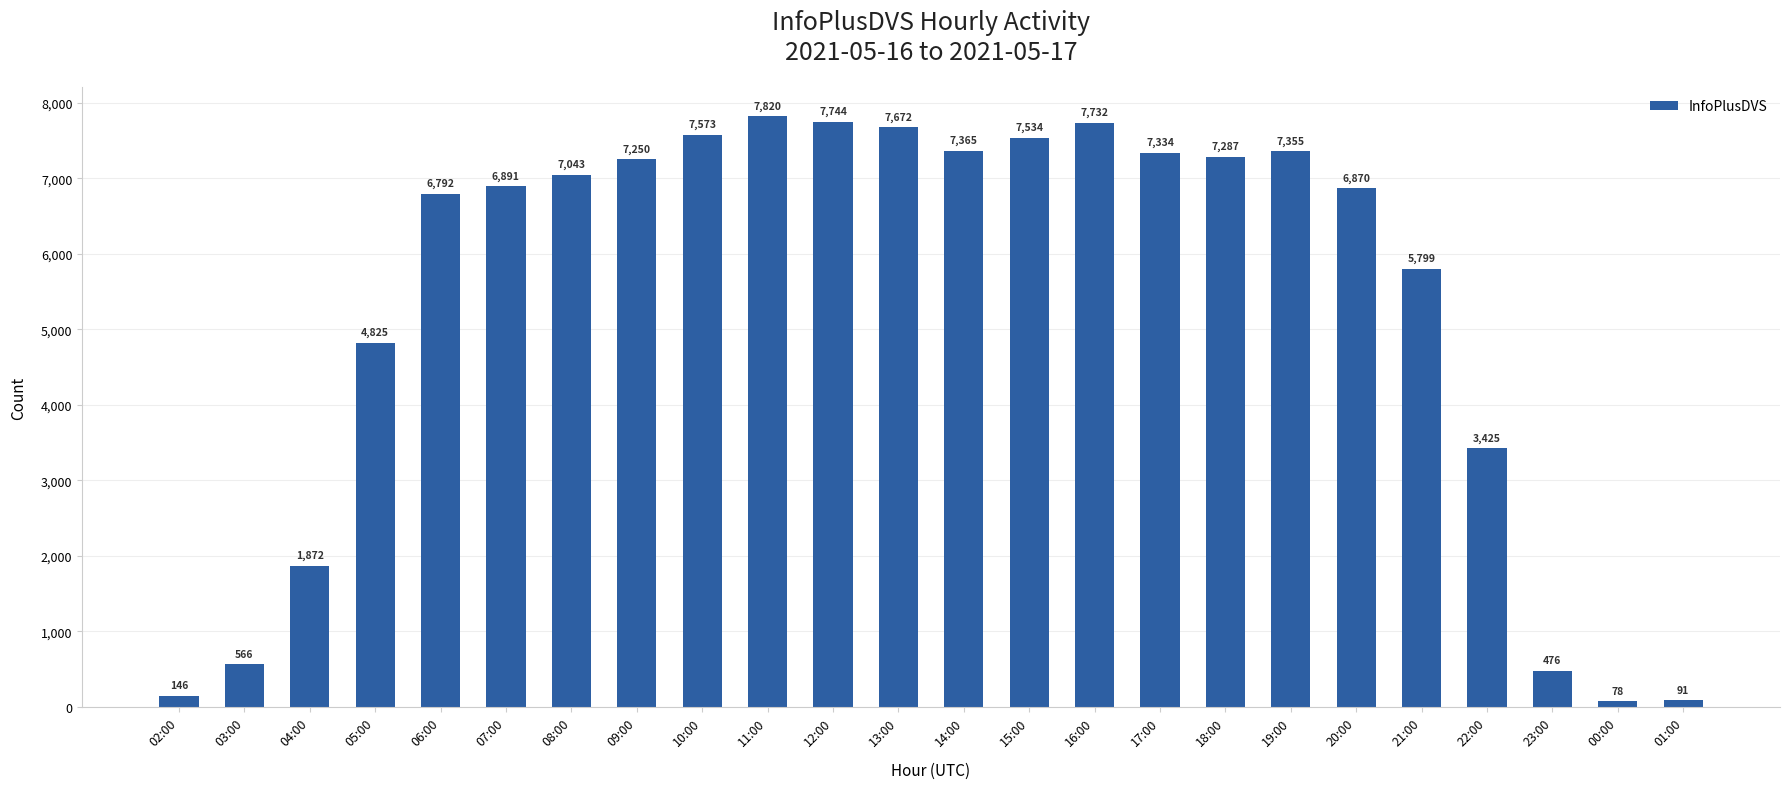

What is the approximate value at 12:00?

7744